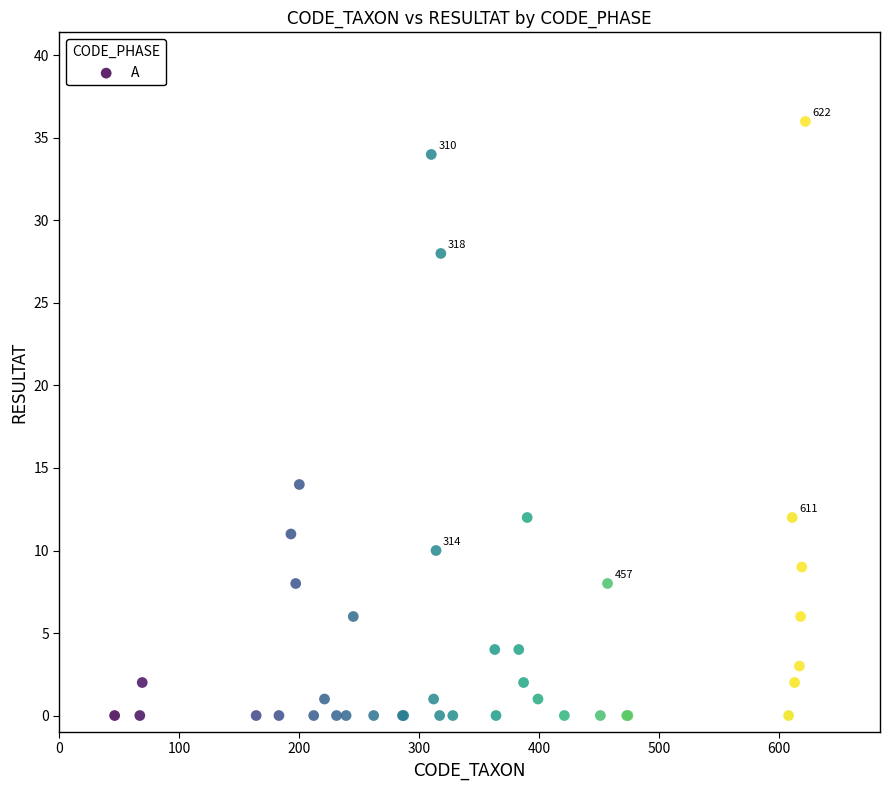

What Y value in the scatter plot is closest to 18?

14